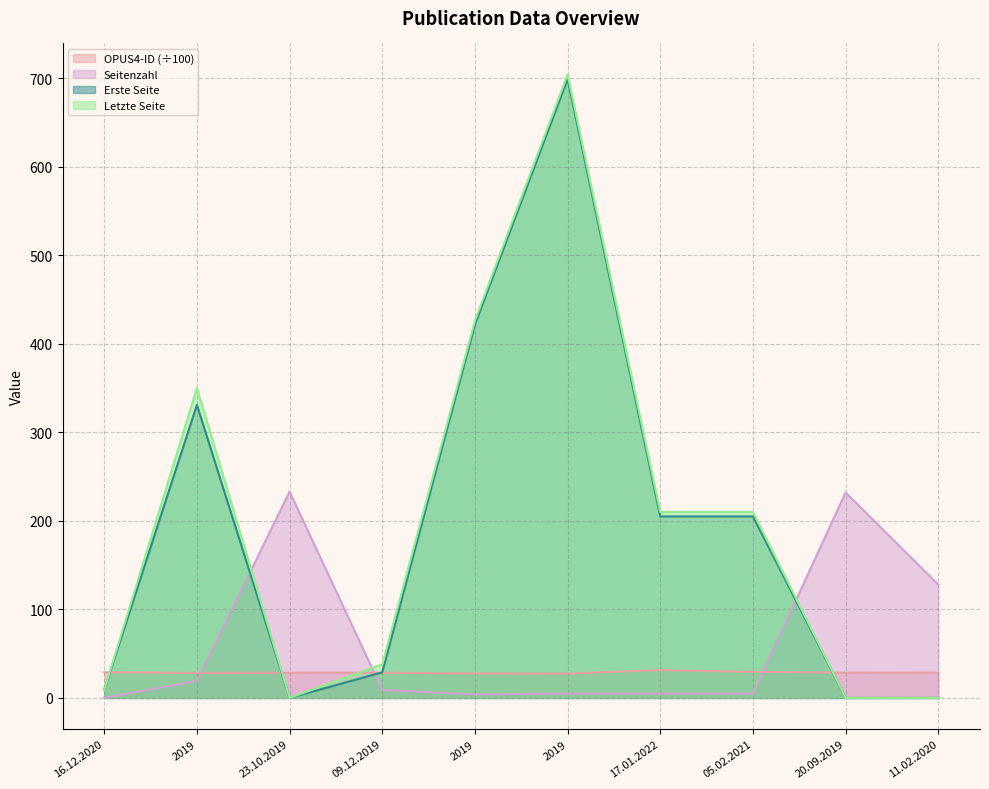

What is the difference between the maximum and minimum values in the Letzte Seite series?

704.0